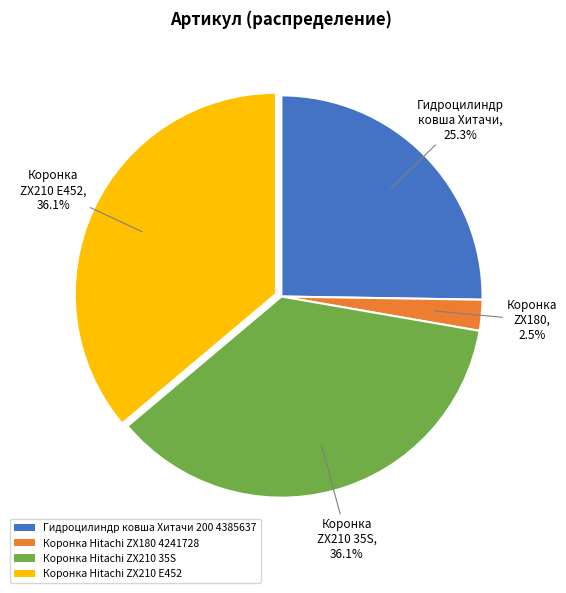

Is the sum of Коронка Hitachi ZX210 35S and Коронка Hitachi ZX210 E452 greater than half?

Yes